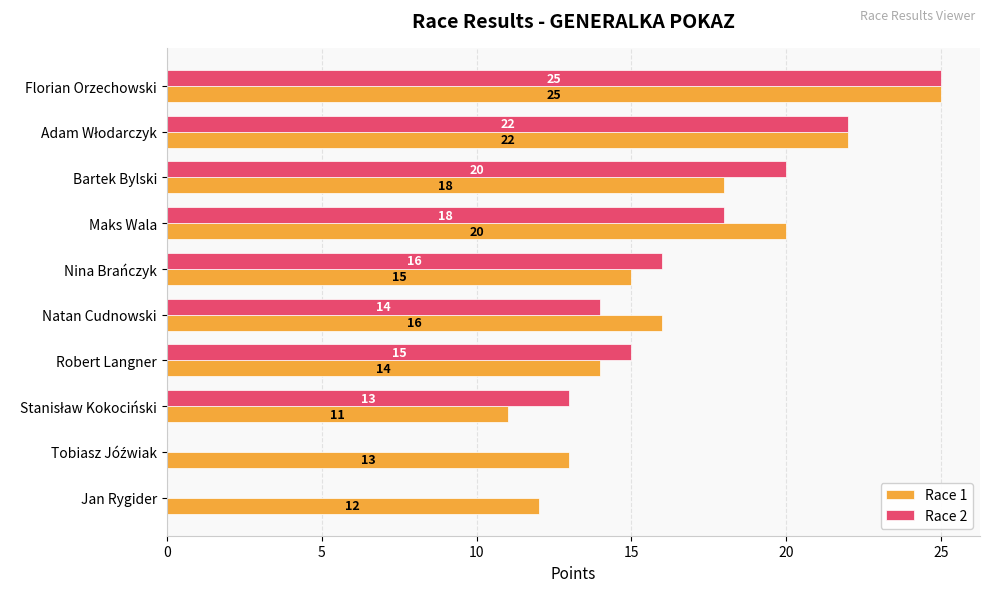

Which series changed the most between Maks Wala and Jan Rygider?

Race 2